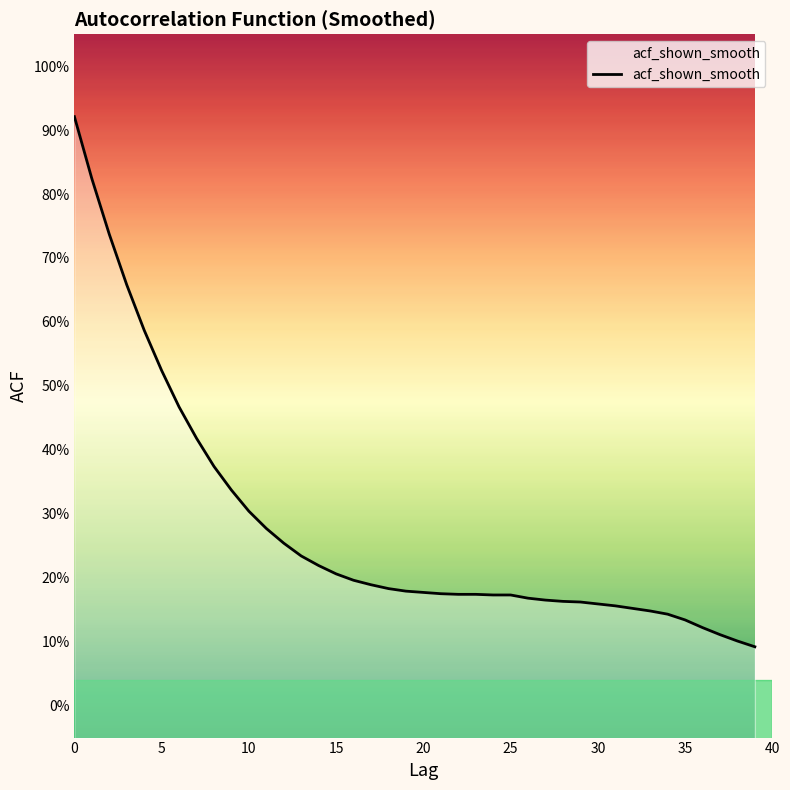

The chart shows a value of 1.3 at 5. True or false?

False